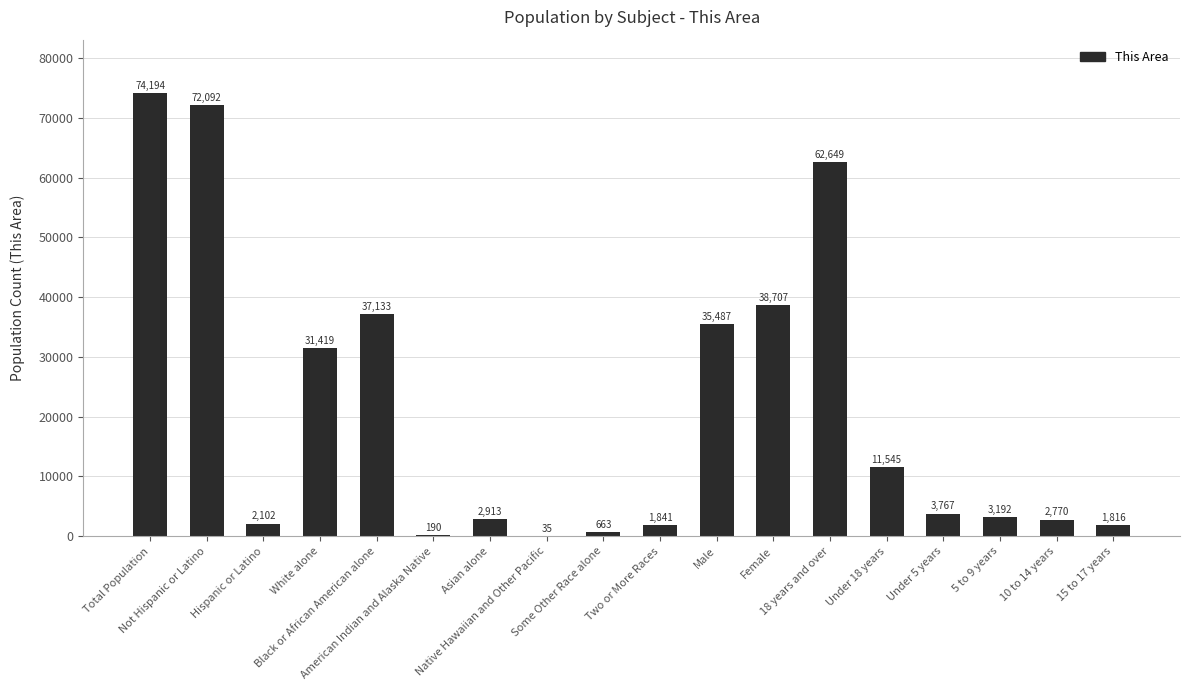

Where does the data first go above 3767?

Total Population